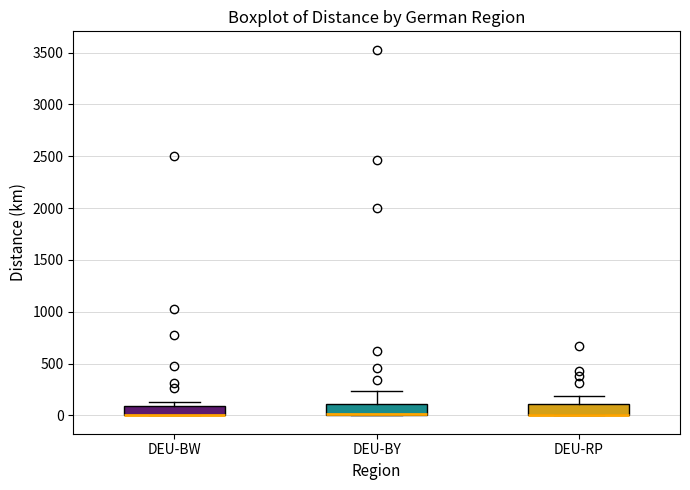

Reading left to right, transcribe this box plot: for each box, give where its median line is, the range the box spans, and where its two whiskers end, as read against the y-axis. The values are not printed on the chart, so give them approximately, as read against the axis.

DEU-BW: median 0 (drawn on the box's lower edge), box 0 to 100, whiskers 0 to 150
DEU-BY: median 0 (drawn on the box's lower edge), box 0 to 100, whiskers 0 to 250
DEU-RP: median 0 (drawn on the box's lower edge), box 0 to 100, whiskers 0 to 200